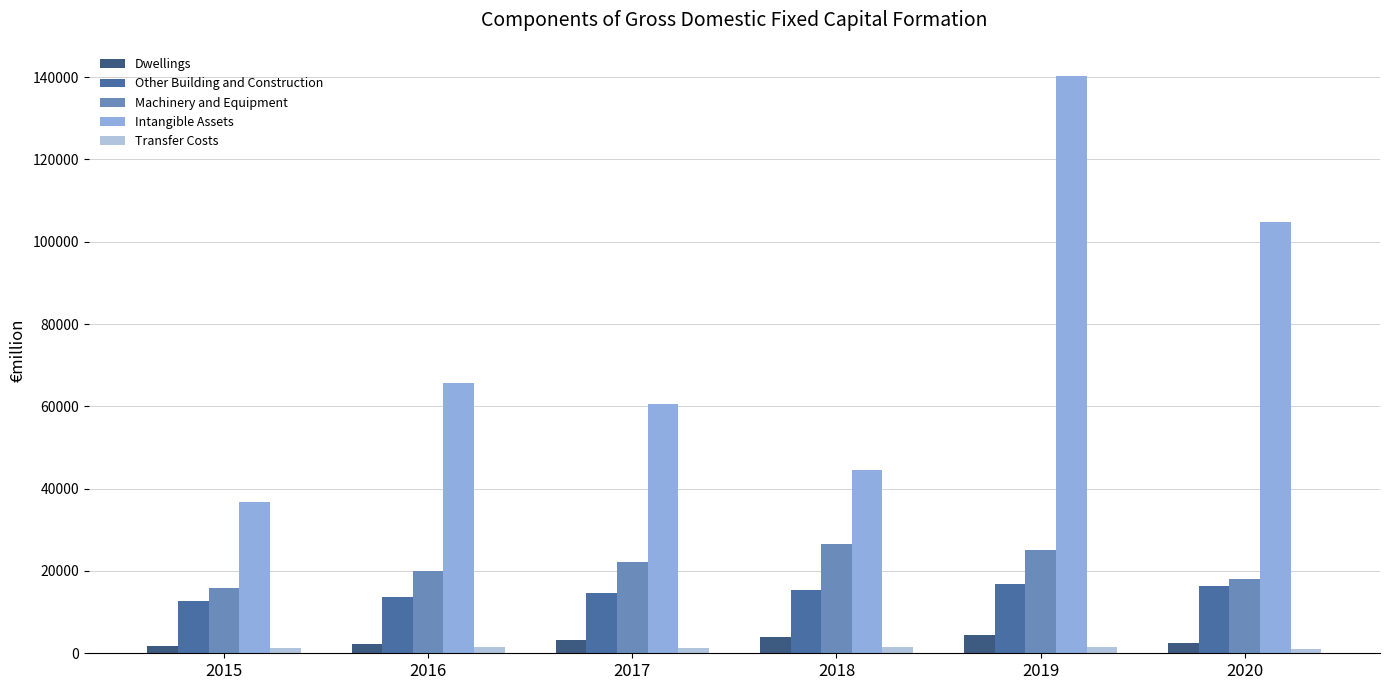

What is the sum of all Intangible Assets values?

452788.2